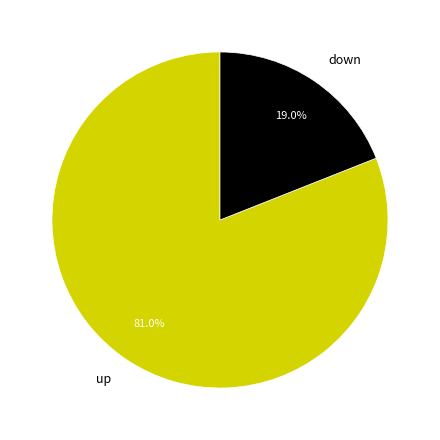

What is the largest slice in the pie chart?

up